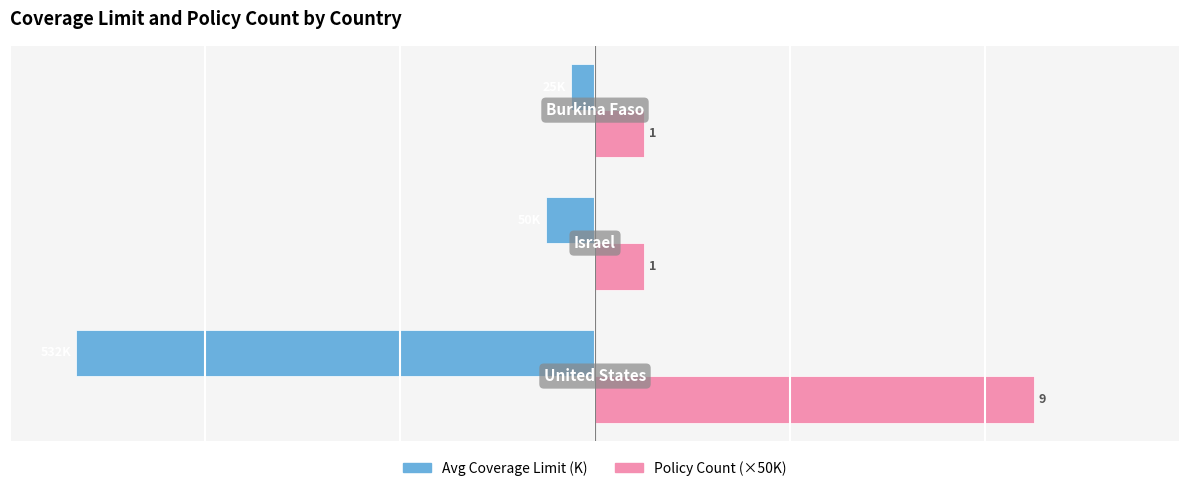

Reading left to right, extract all data points from this chart.

Avg Coverage Limit (K): -532	-50	-25
Policy Count (×50K): 450	50	50